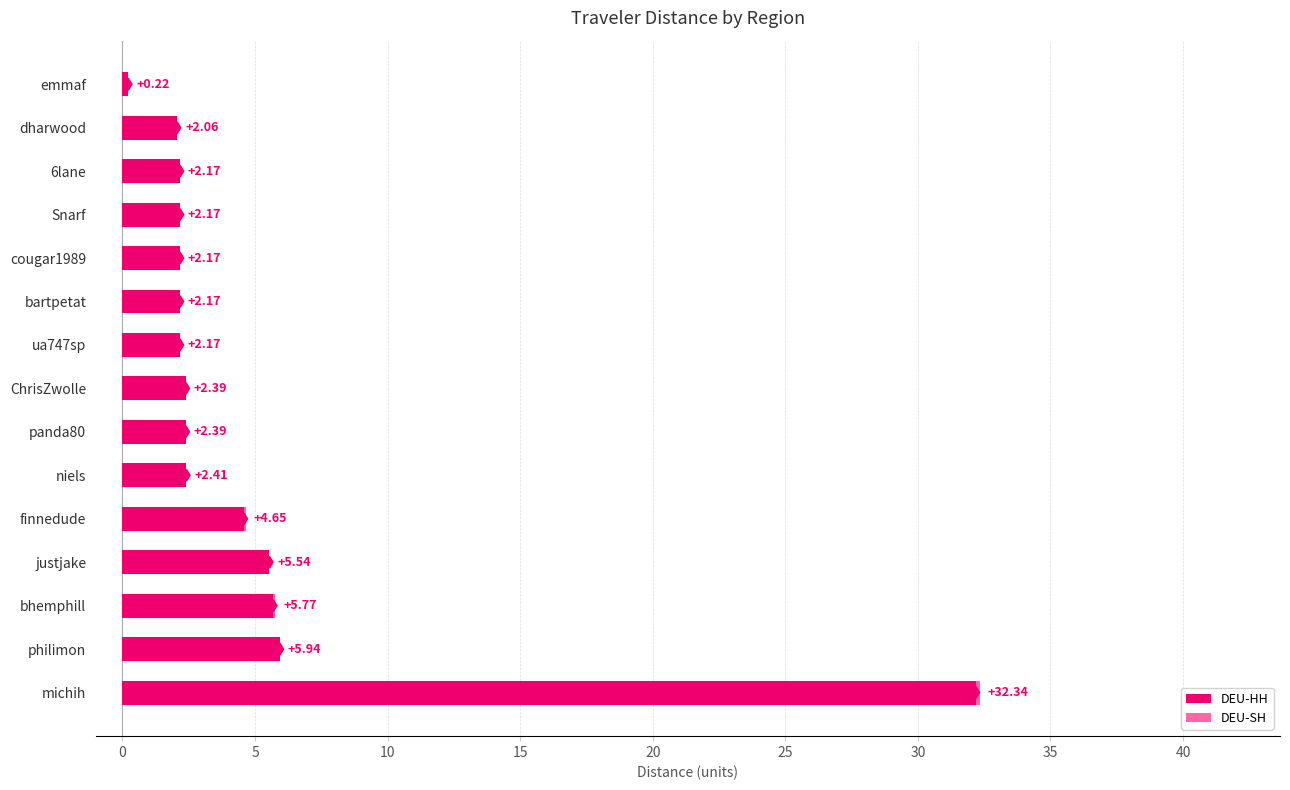

What is the sum of all DEU-HH values?

74.3